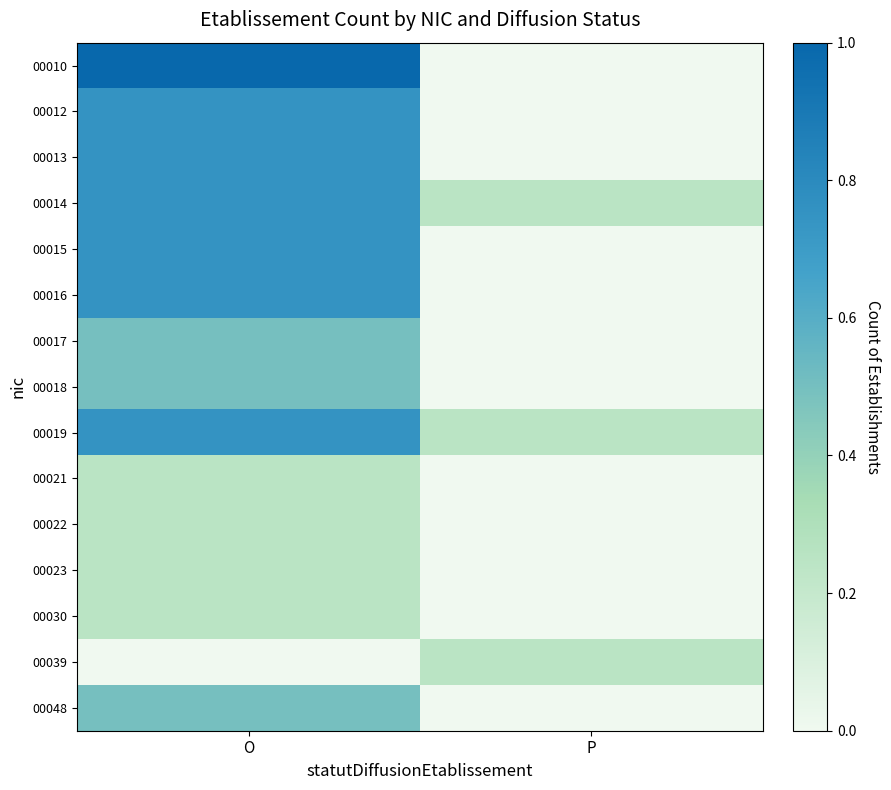

Count the number of categories in the chart.

2